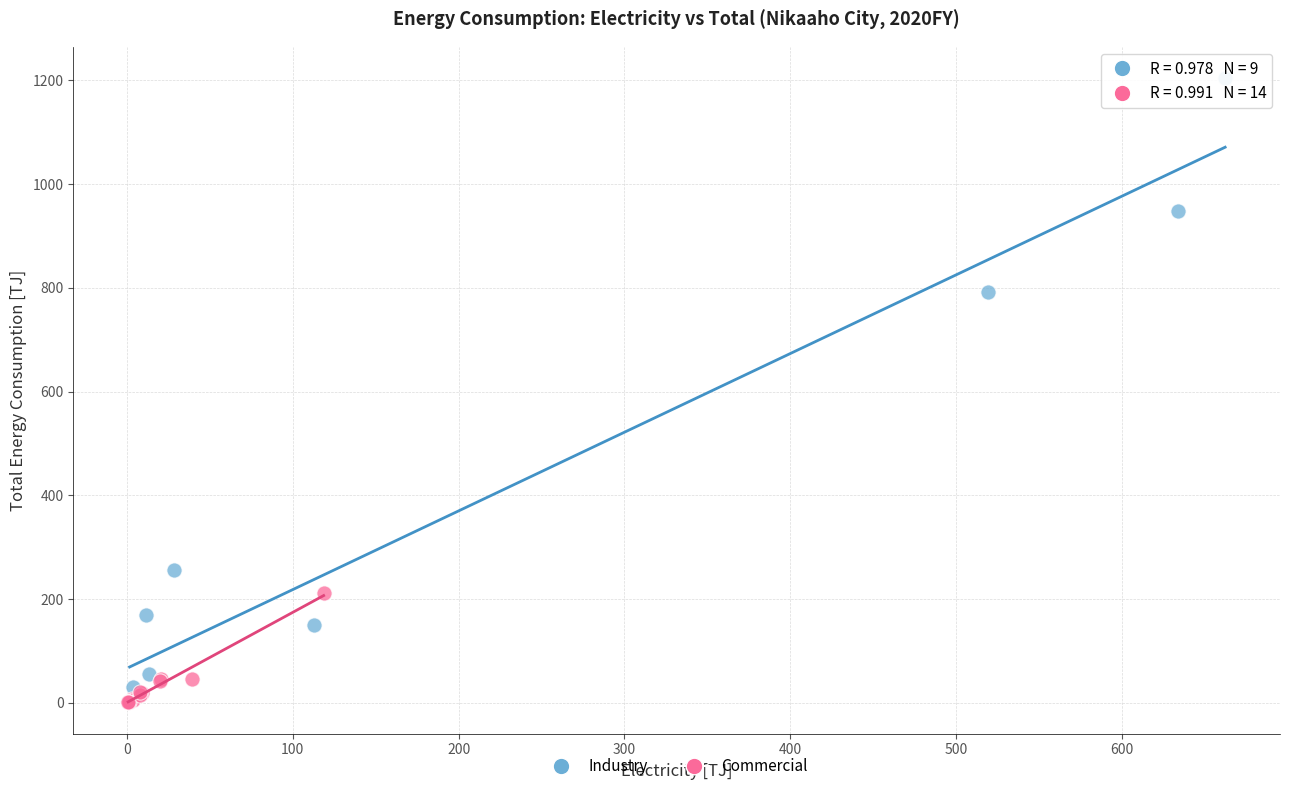

Which series reaches the maximum Y coordinate?

Industry